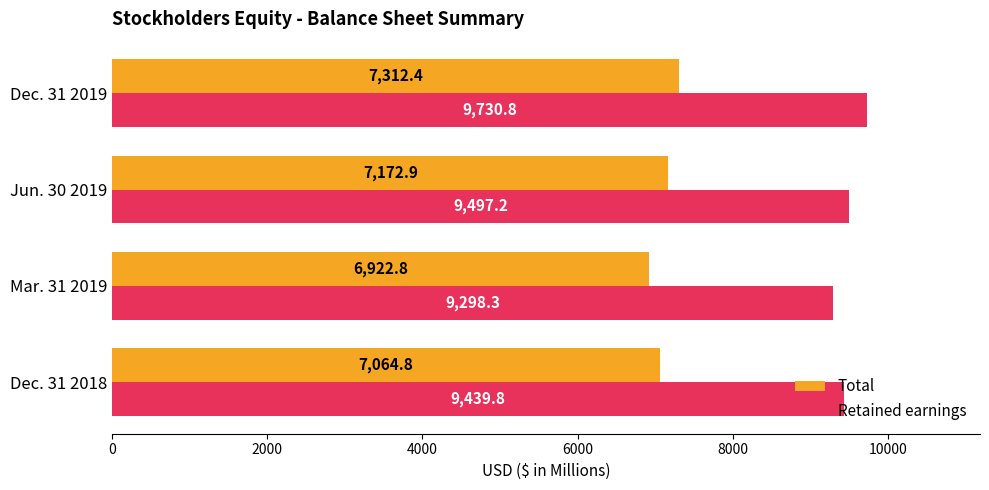

The Retained earnings series shows 9439.8 at Dec. 31 2018. True or false?

True